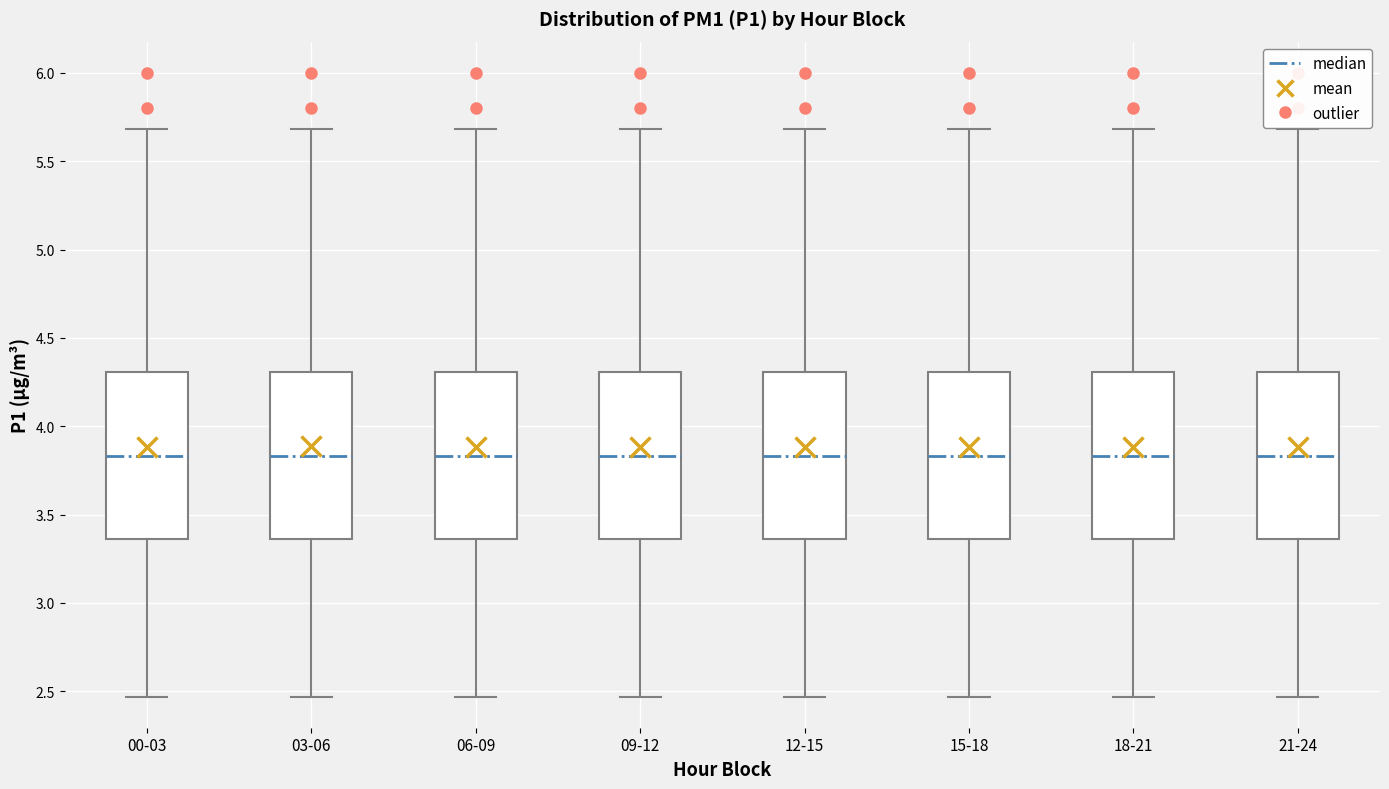

Where does the lower whisker of the box for 21-24 end on the y-axis? The values are not printed on the chart, so give them approximately, as read against the axis.

2.45